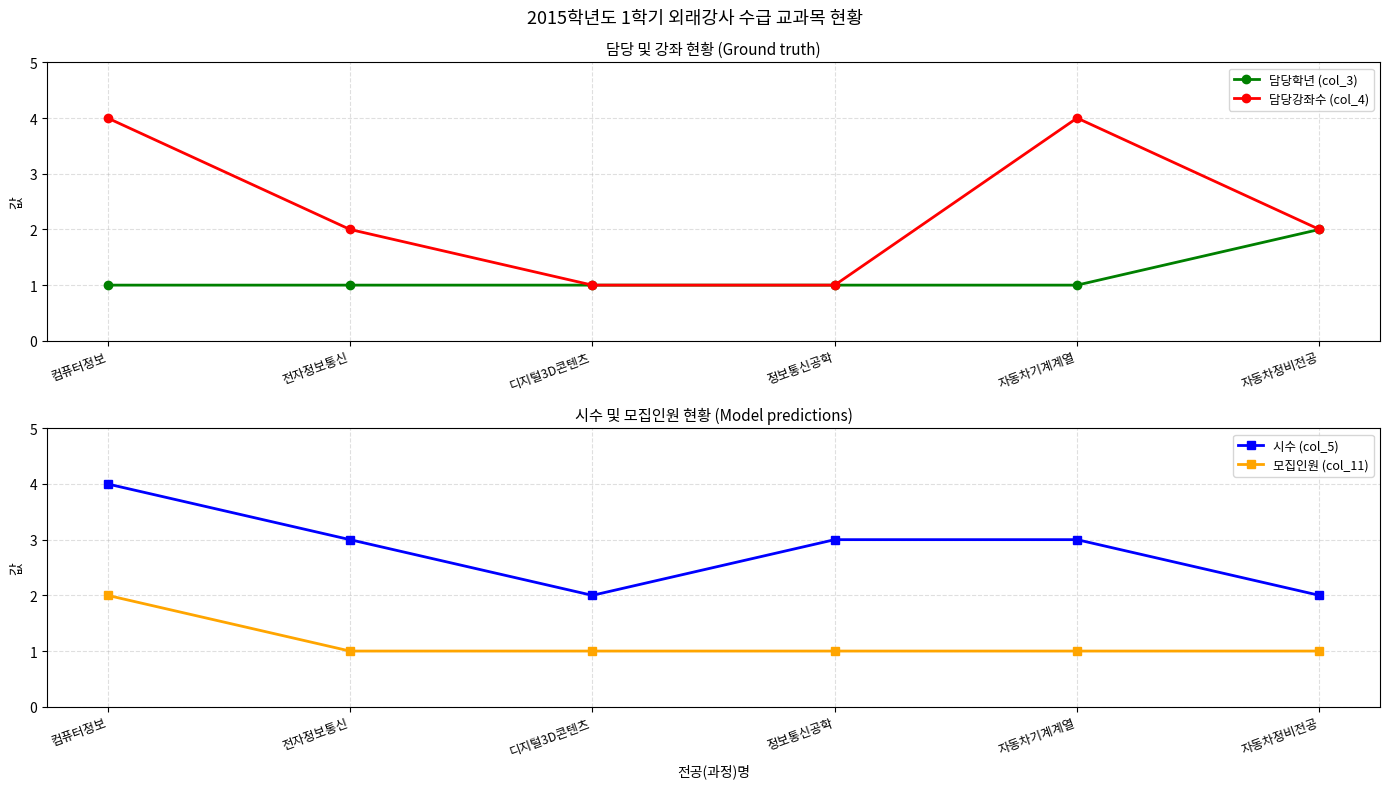

Which category has the highest value in the 모집인원 (col_11) series?

컴퓨터정보